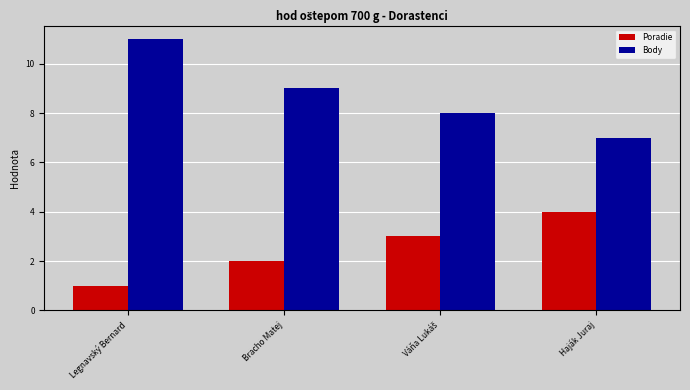

At Haják Juraj, list the series in order from smallest to largest.

Poradie, Body